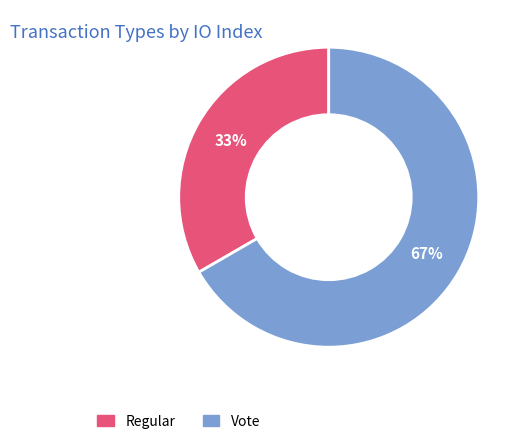

Count the number of slices in the pie.

2